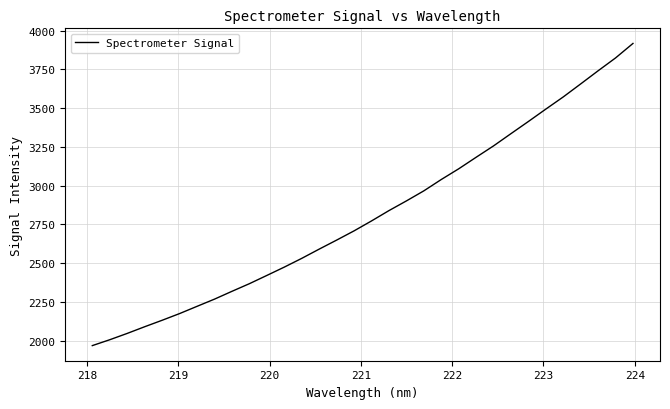

What is the difference between the maximum and minimum values?

1951.0